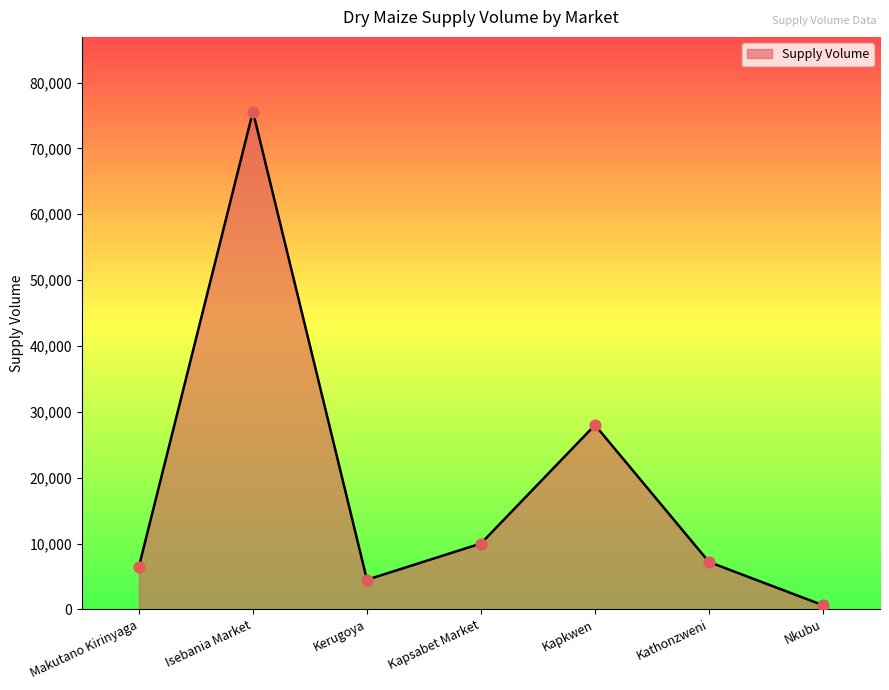

What is the change in value from Kathonzweni to Nkubu?

-6570